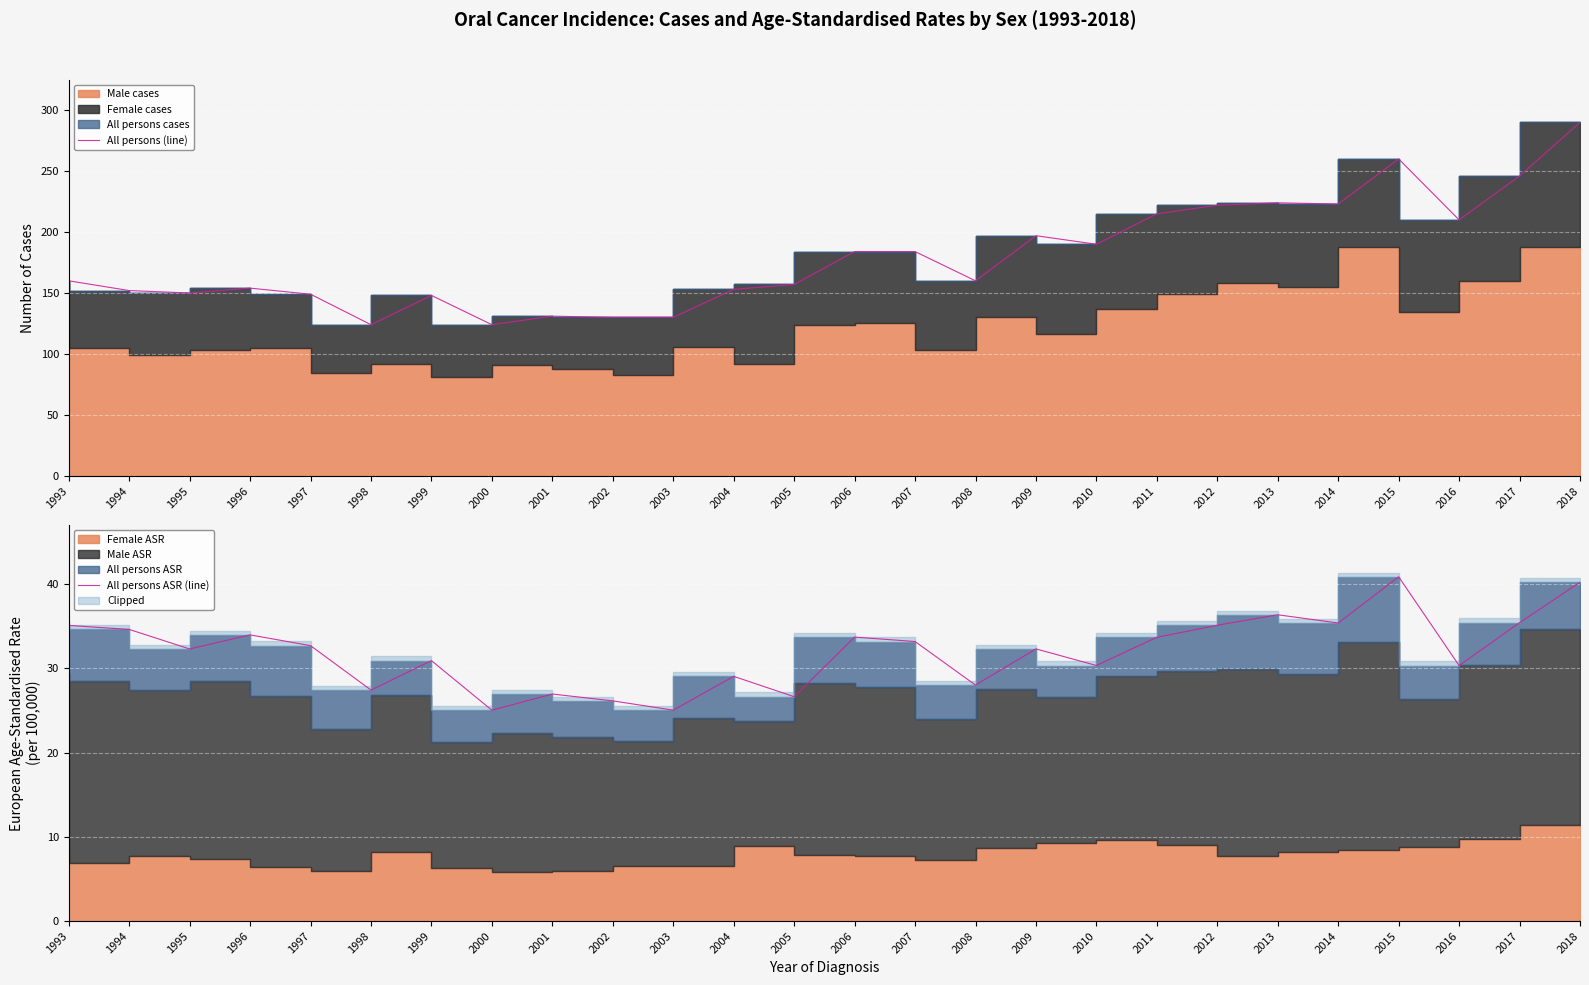

How many data points in All persons (line) are less than 160?

12